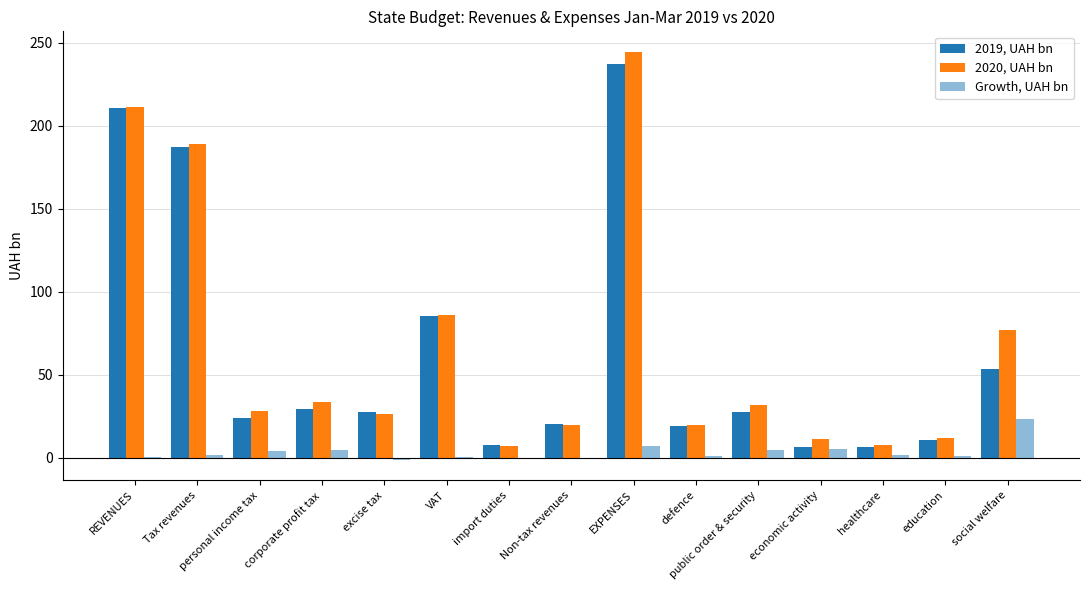

Count the number of categories in the chart.

15